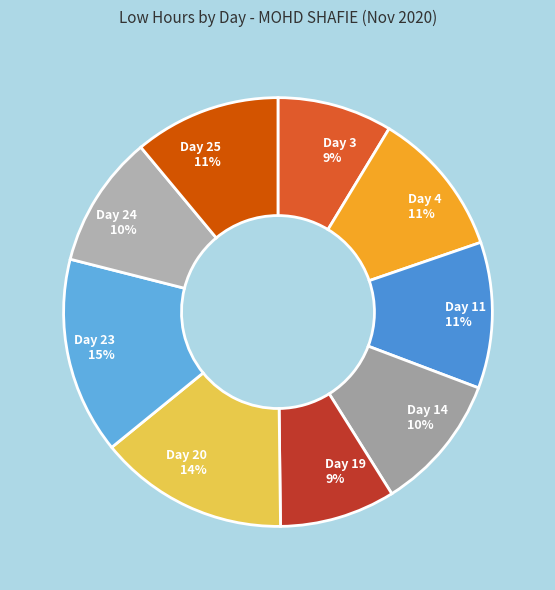

To the nearest percent, what portion does Day 25 represent?

11%